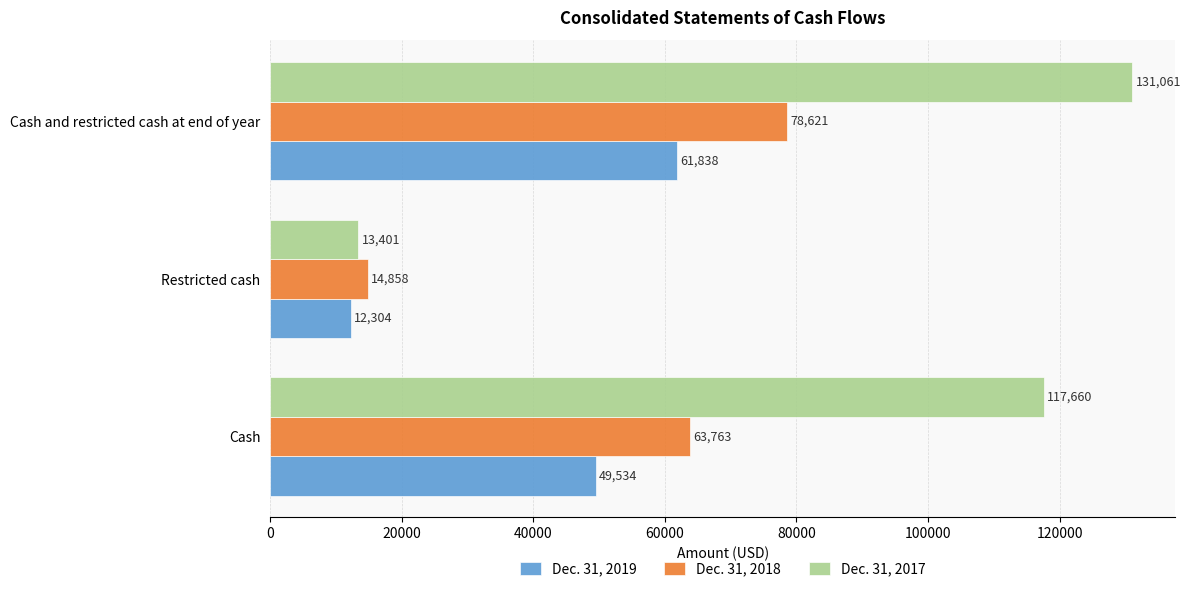

What is the difference between the maximum and second lowest values in the Dec. 31, 2017 series?

13401